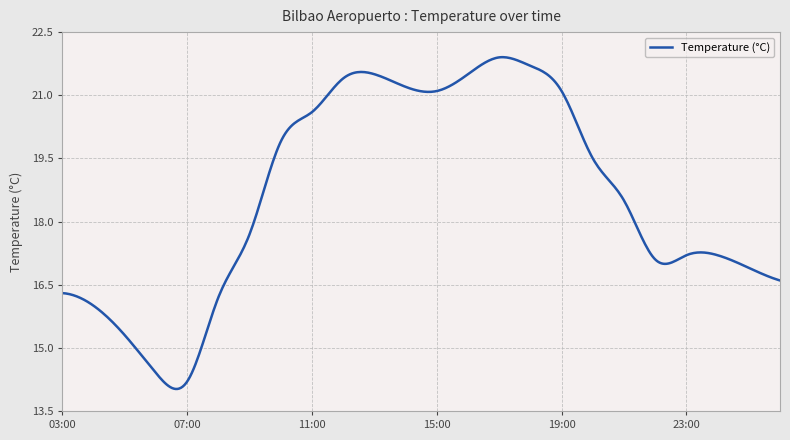

What is the difference between the maximum and minimum values?

7.9